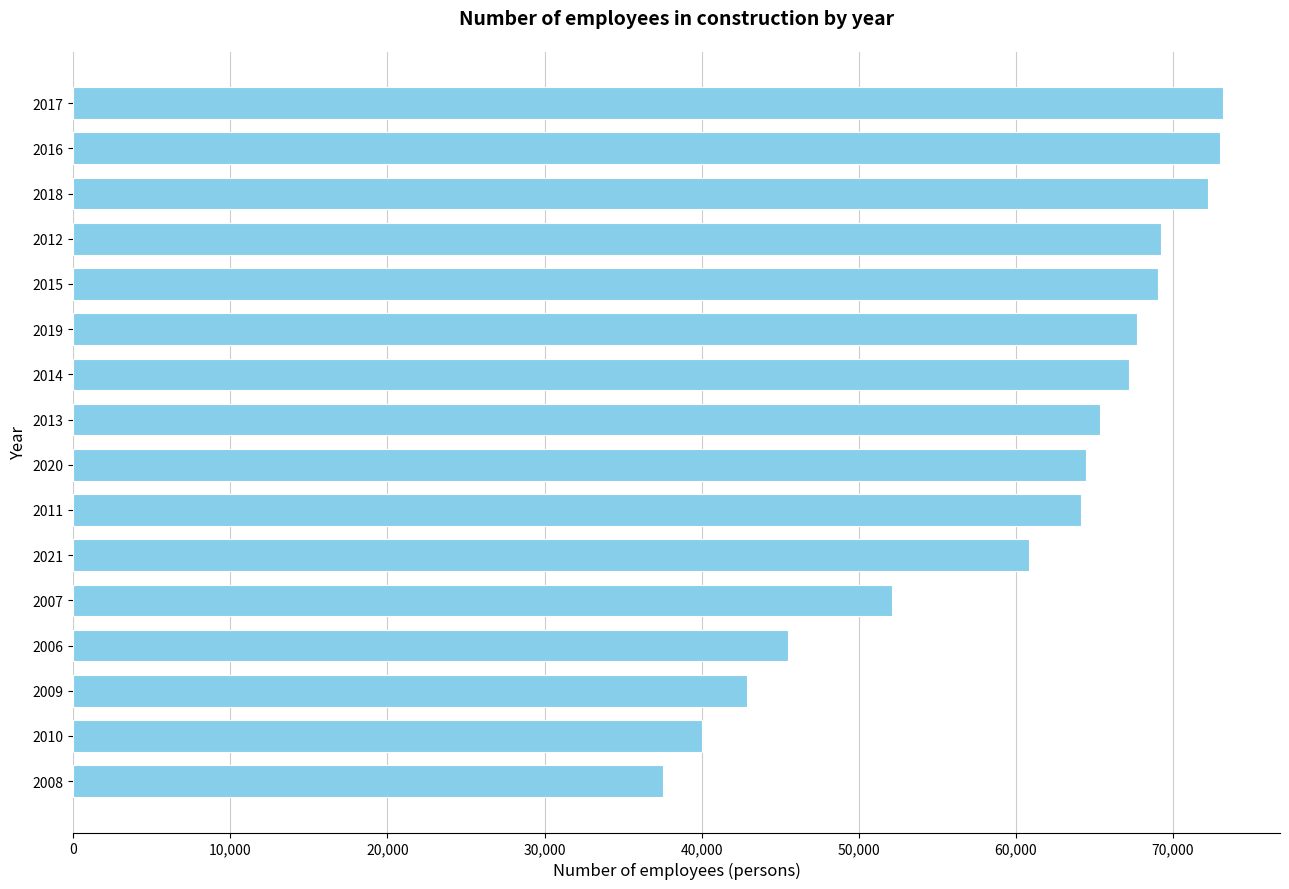

What is the average value?

60275